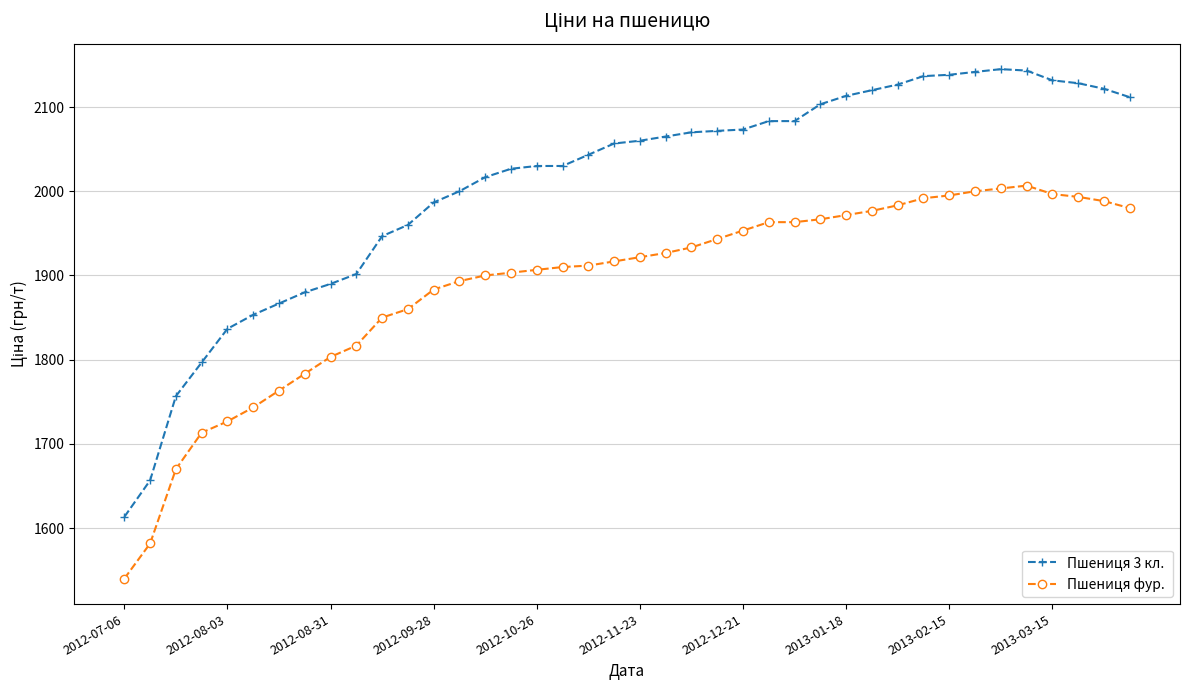

Is this an area chart (filled region under the line)?

No